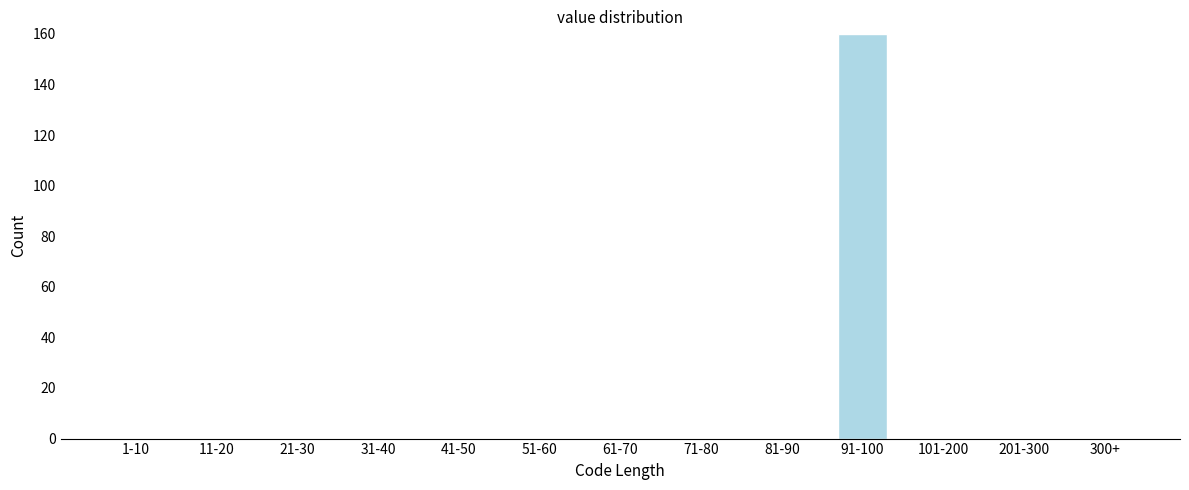

Reading left to right, transcribe all the data shown in this chart.

1-10=0	11-20=0	21-30=0	31-40=0	41-50=0	51-60=0	61-70=0	71-80=0	81-90=0	91-100=160	101-200=0	201-300=0	300+=0